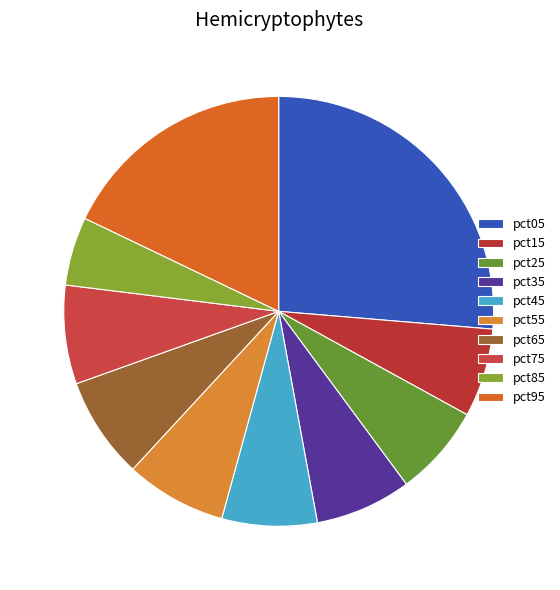

True or false: pct95 accounts for 9% of the total.

False